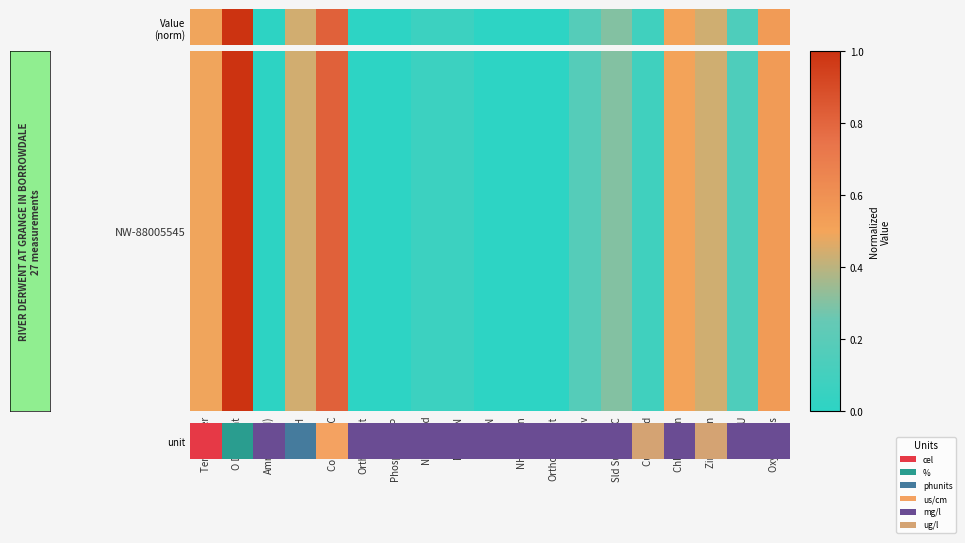

List the labels in order of value, largest first.

O Diss %sat, Cond @ 20C, Oxygen Diss, Chloride Ion, Temp Water, pH, Zinc - as Zn, Sld Sus@105C, SiO2 Rv, BOD ATU, Cu Filtered, N Oxidised, Nitrate-N, Ammonia(N), Orthophospht, OrthophsFilt, Nitrite-N, Phosphorus-P, NH3 un-ion